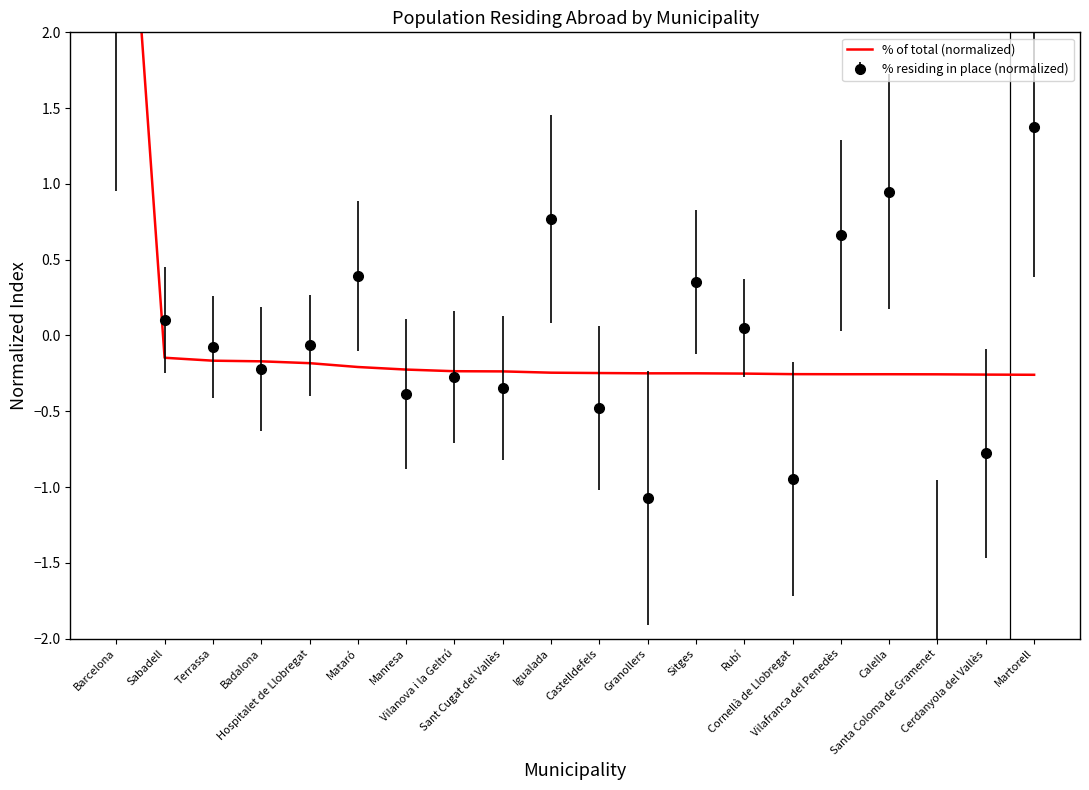

Reading left to right, extract all data points from this chart.

4.4	-0.1	-0.2	-0.2	-0.2	-0.2	-0.2	-0.2	-0.2	-0.2	-0.2	-0.2	-0.2	-0.3	-0.3	-0.3	-0.3	-0.3	-0.3	-0.3